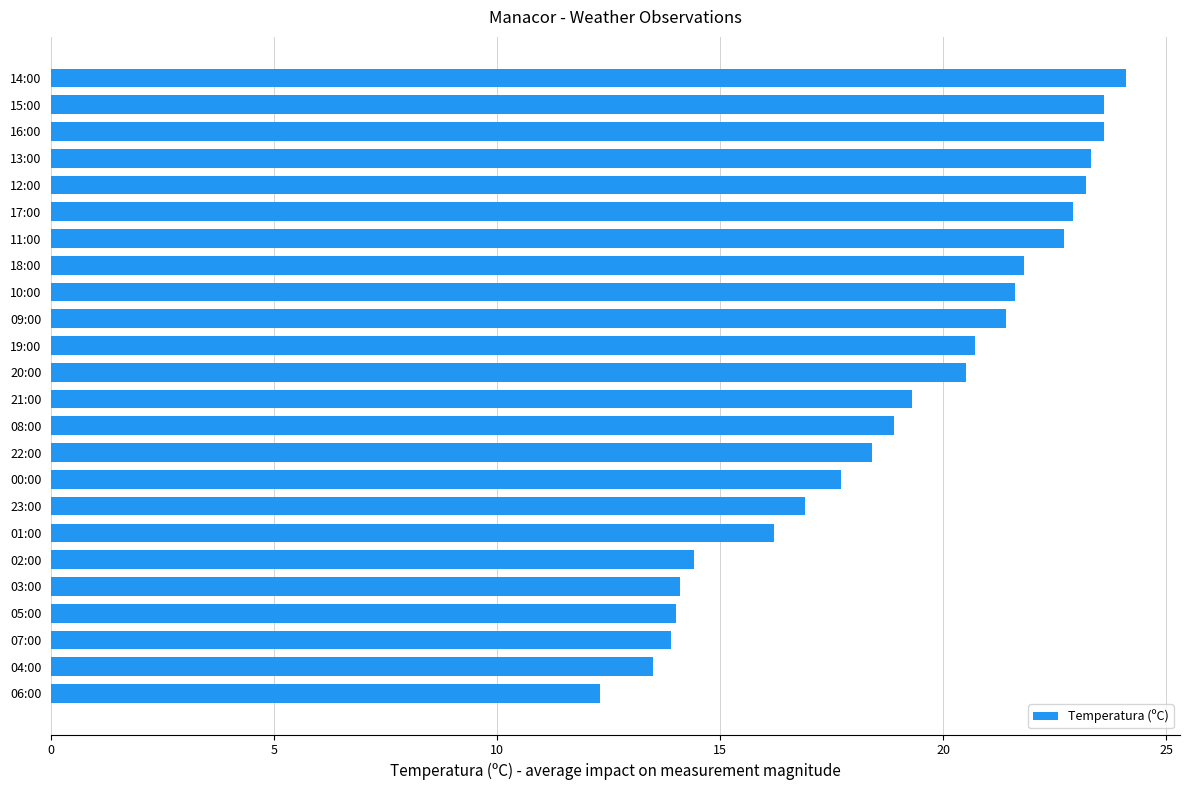

Which has a higher value, 18:00 or 22:00?

18:00